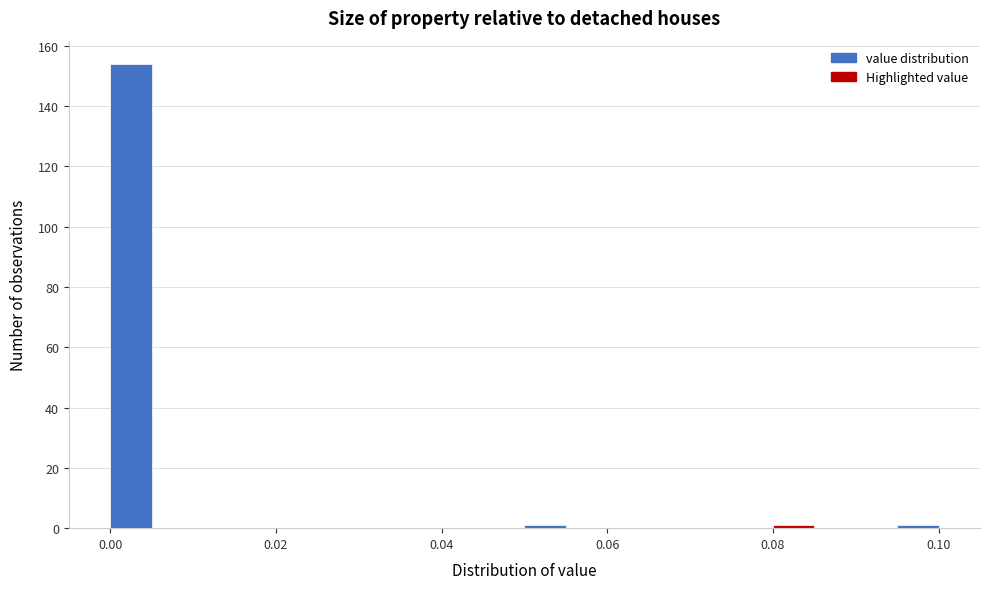

Read against the x-axis, roughly where is the centre of the tallest bar?

0.002